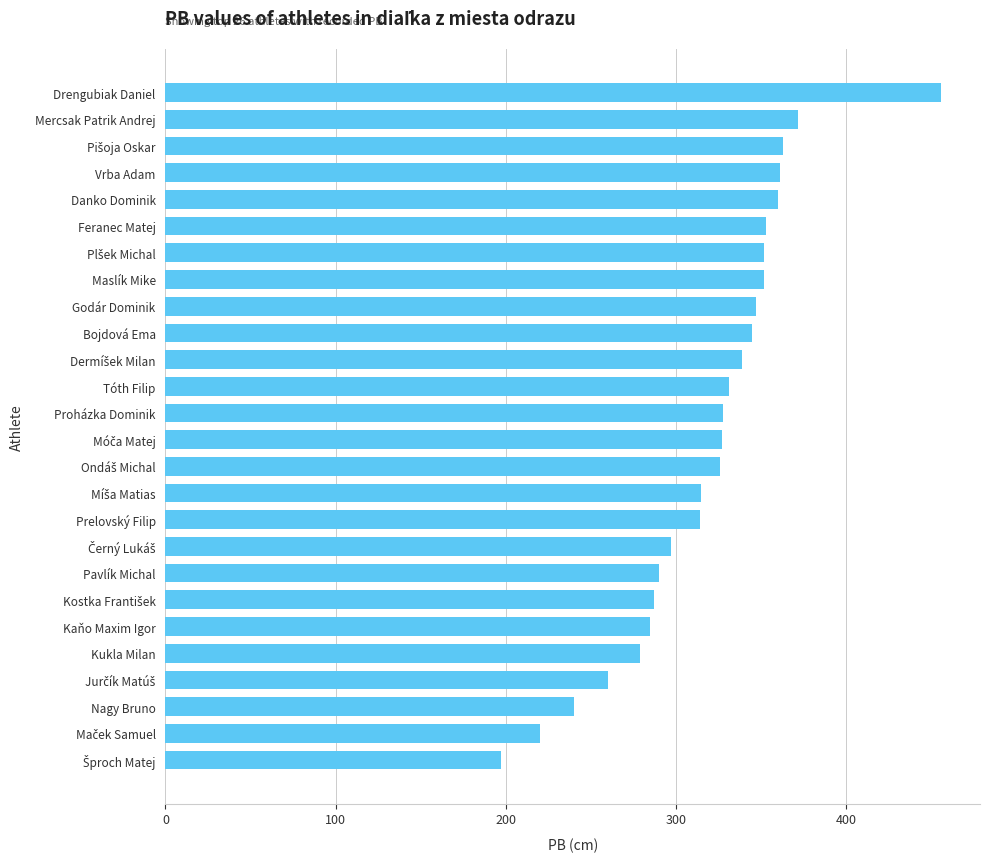

What value does the data have at Vrba Adam, to the nearest 5?

360